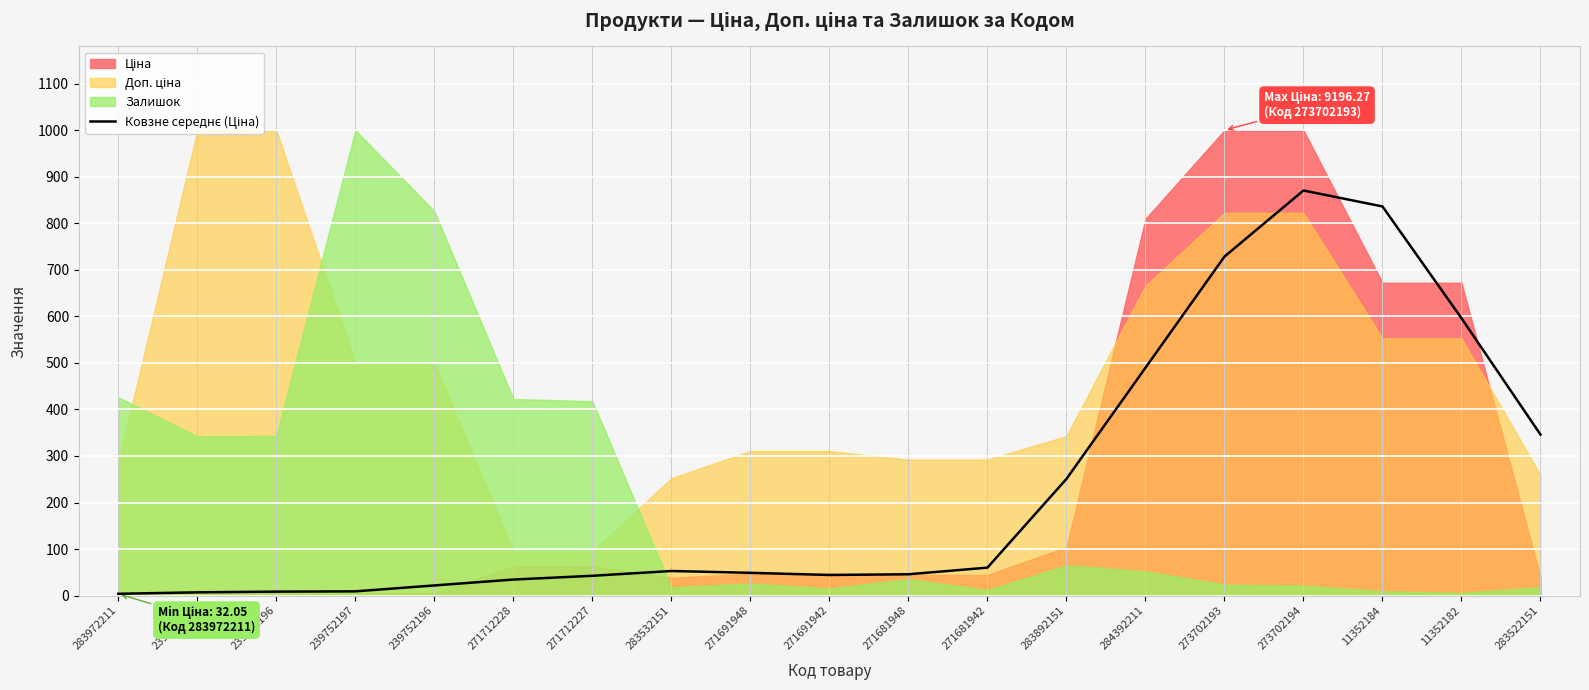

True or false: the data shows 79.9 at 271681948.

False